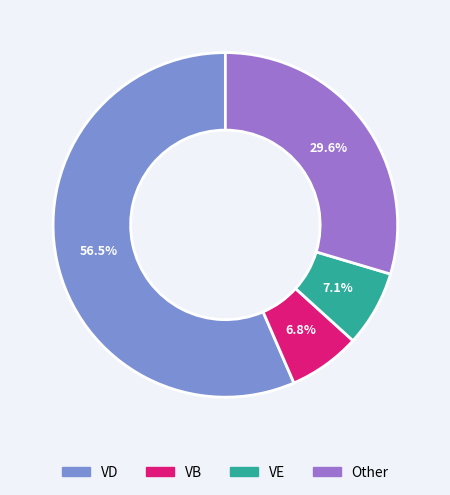

Does any single category account for the majority?

Yes